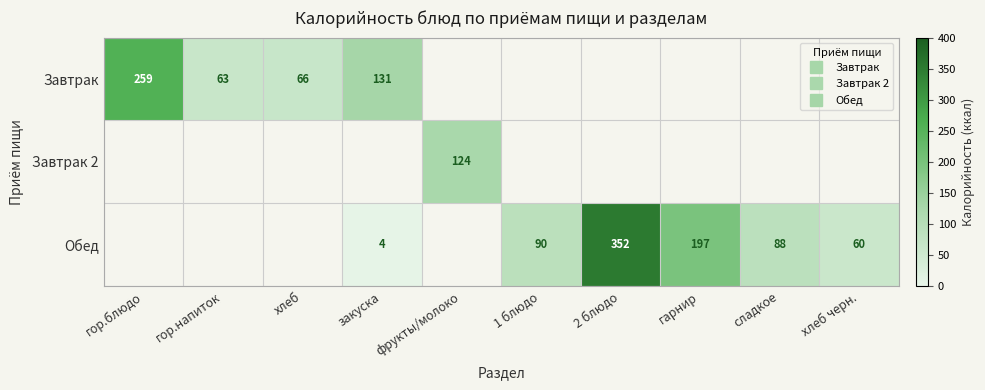

What is the maximum value for Обед?

351.6